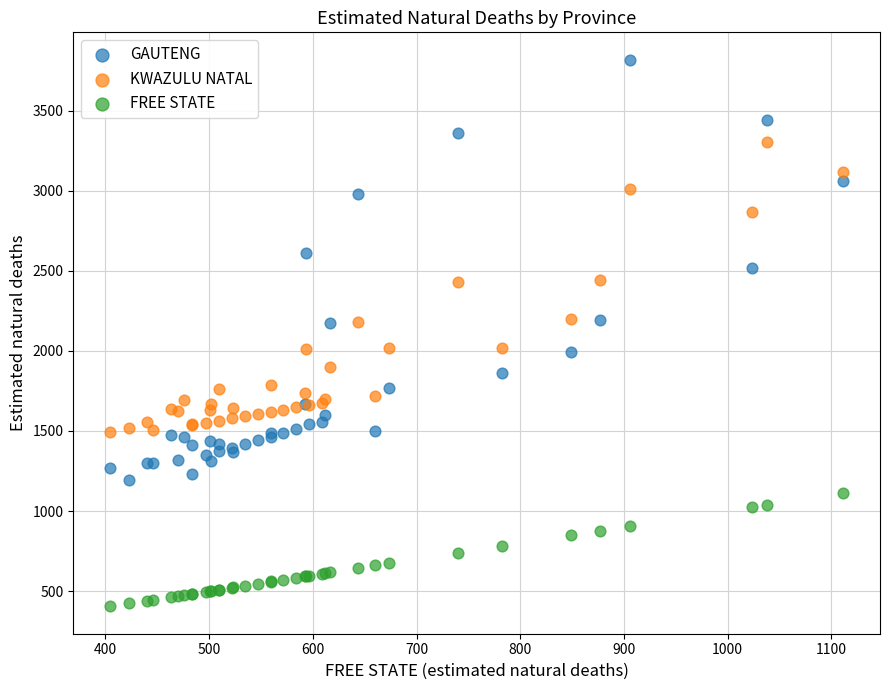

Which series reaches the maximum Y coordinate?

GAUTENG